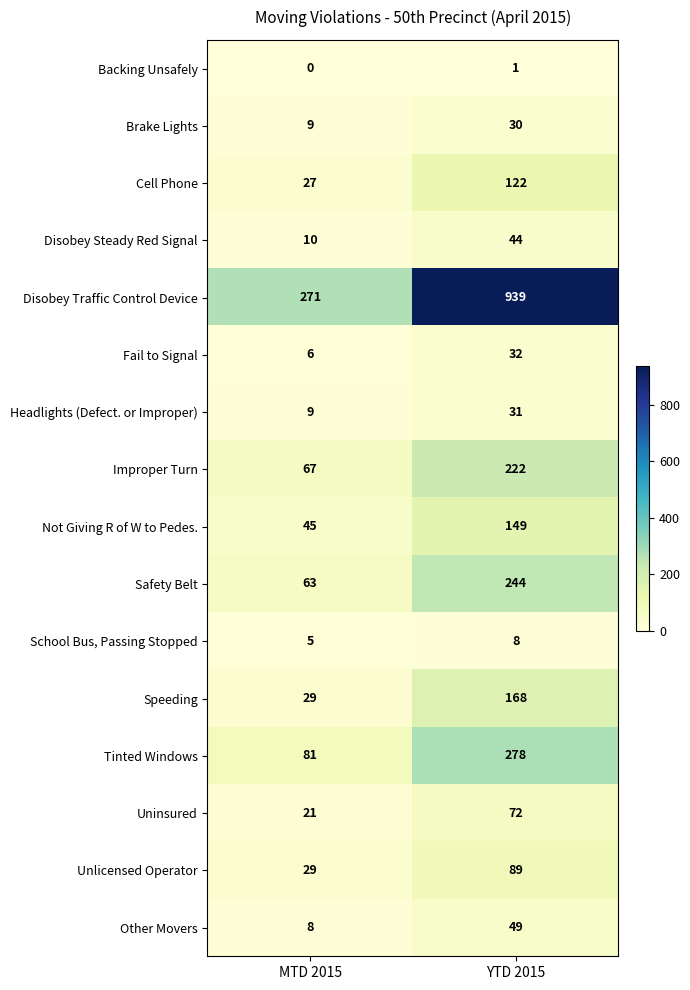

List the labels in order of Cell Phone value, smallest first.

MTD 2015, YTD 2015